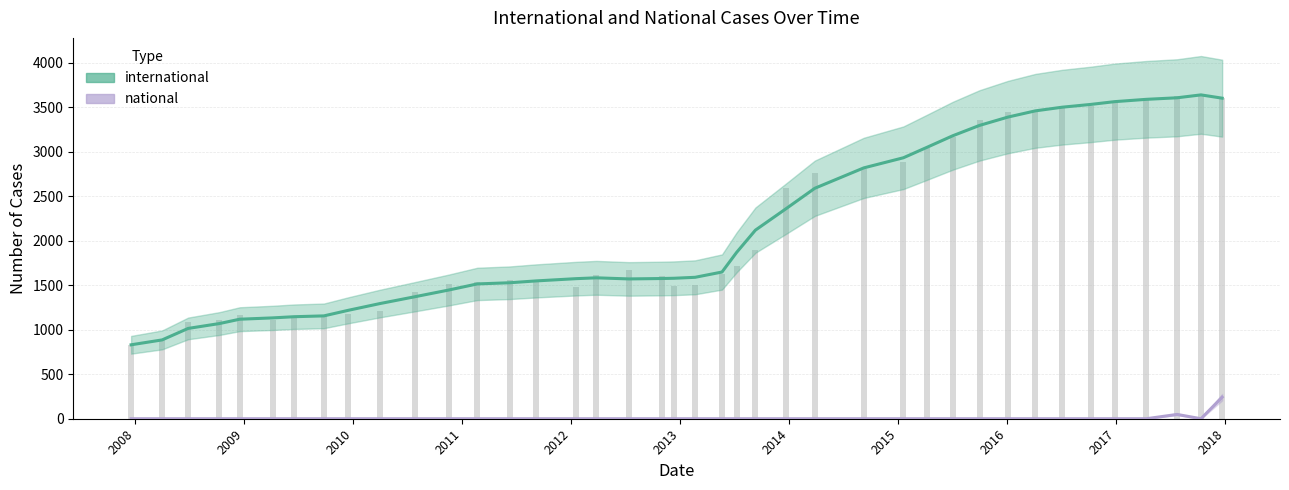

Count the number of data series in this chart.

2